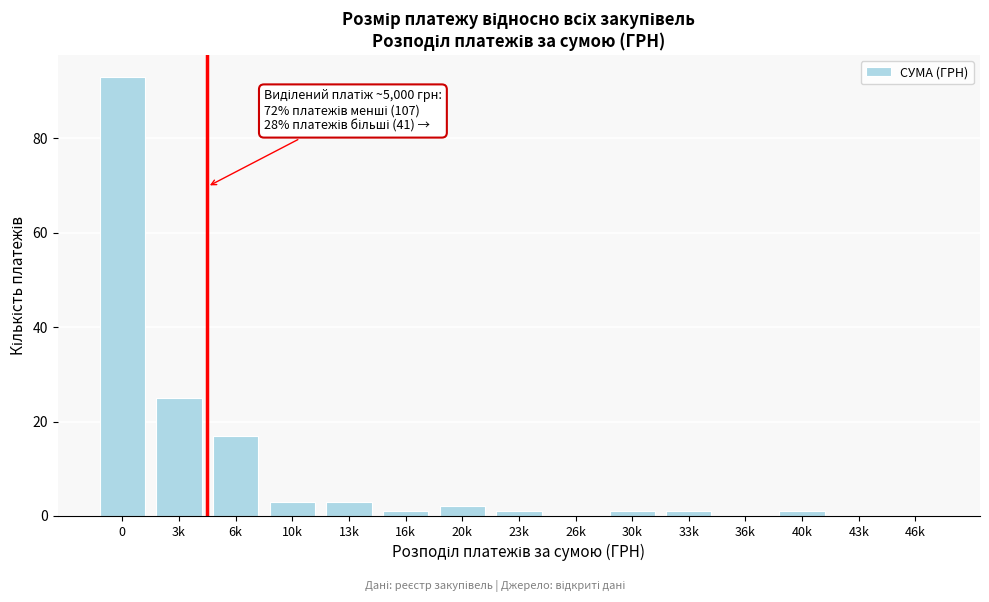

Reading left to right, transcribe all the data shown in this chart.

0=93	3k=25	6k=17	10k=3	13k=3	16k=1	20k=2	23k=1	26k=0	30k=1	33k=1	36k=0	40k=1	43k=0	46k=0